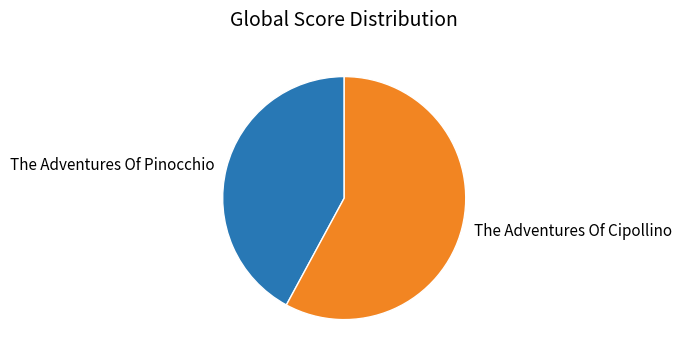

Rank the categories by value from highest to lowest.

The Adventures Of Cipollino, The Adventures Of Pinocchio